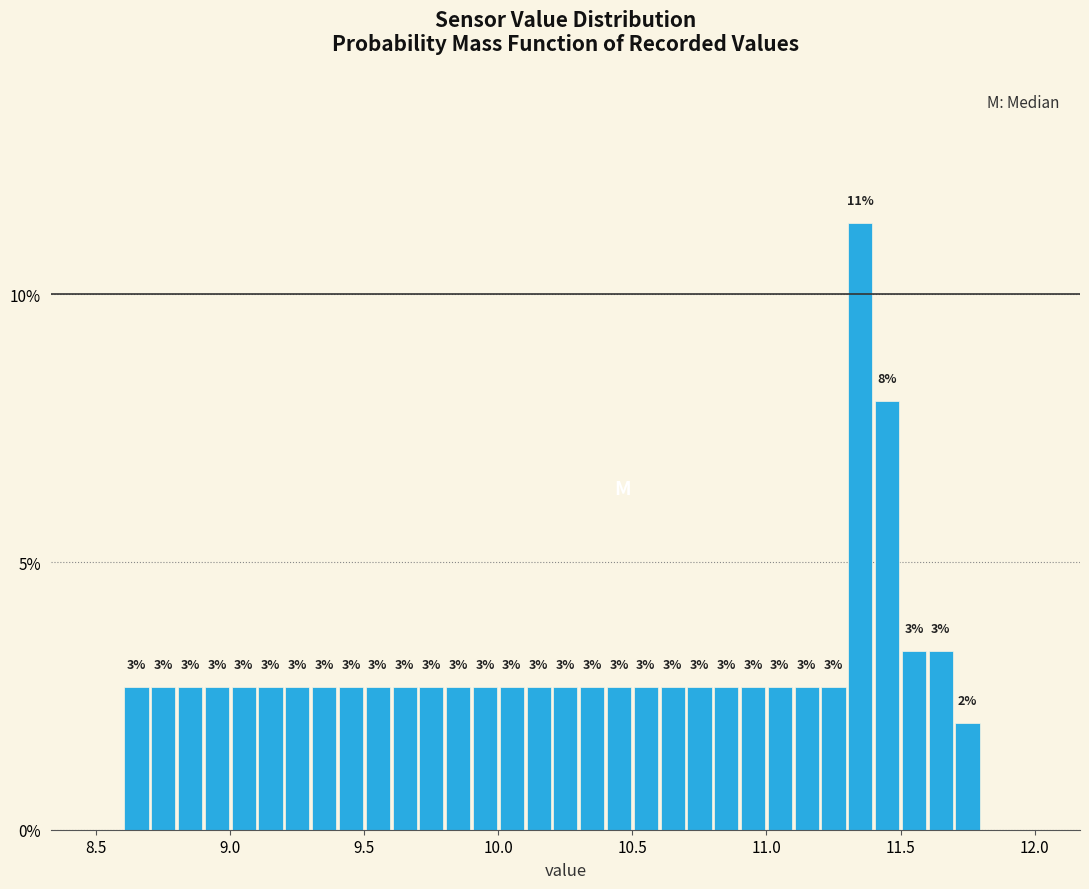

Around what value on the x-axis is the tallest bar? Give the approximate position of its centre, as read against the axis.

11.35